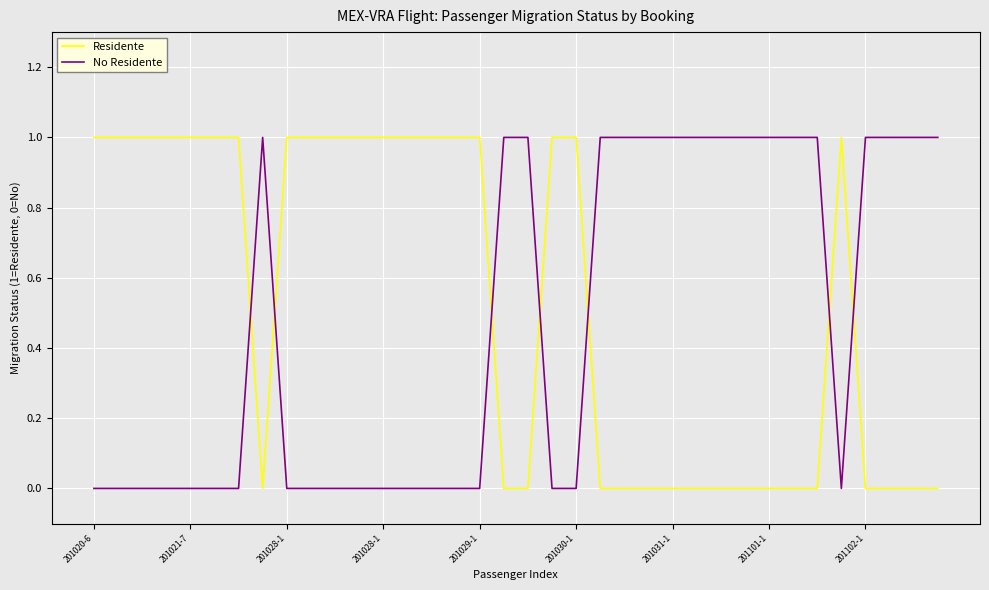

How many intersections are there between No Residente and Residente?

7